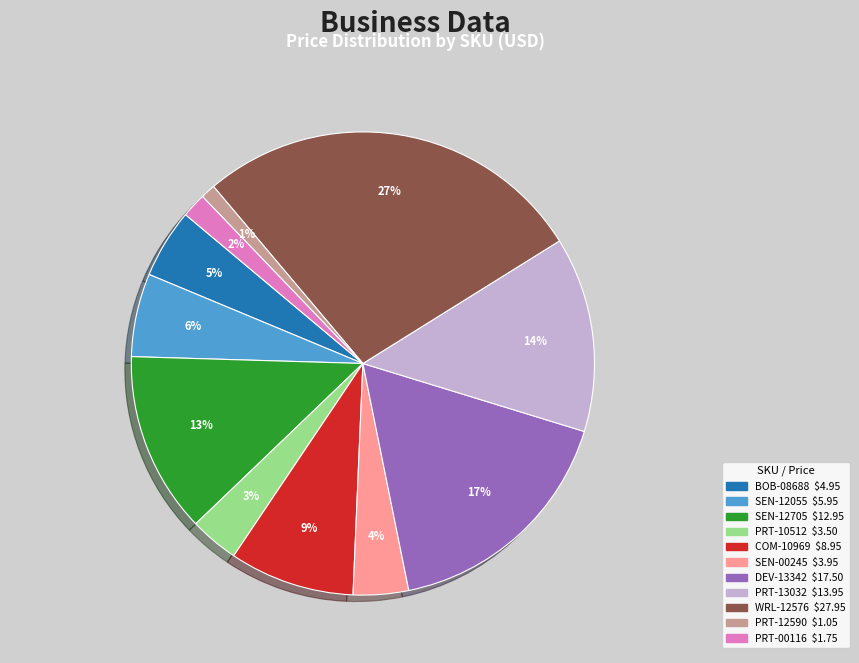

Is there a majority slice in this chart?

No